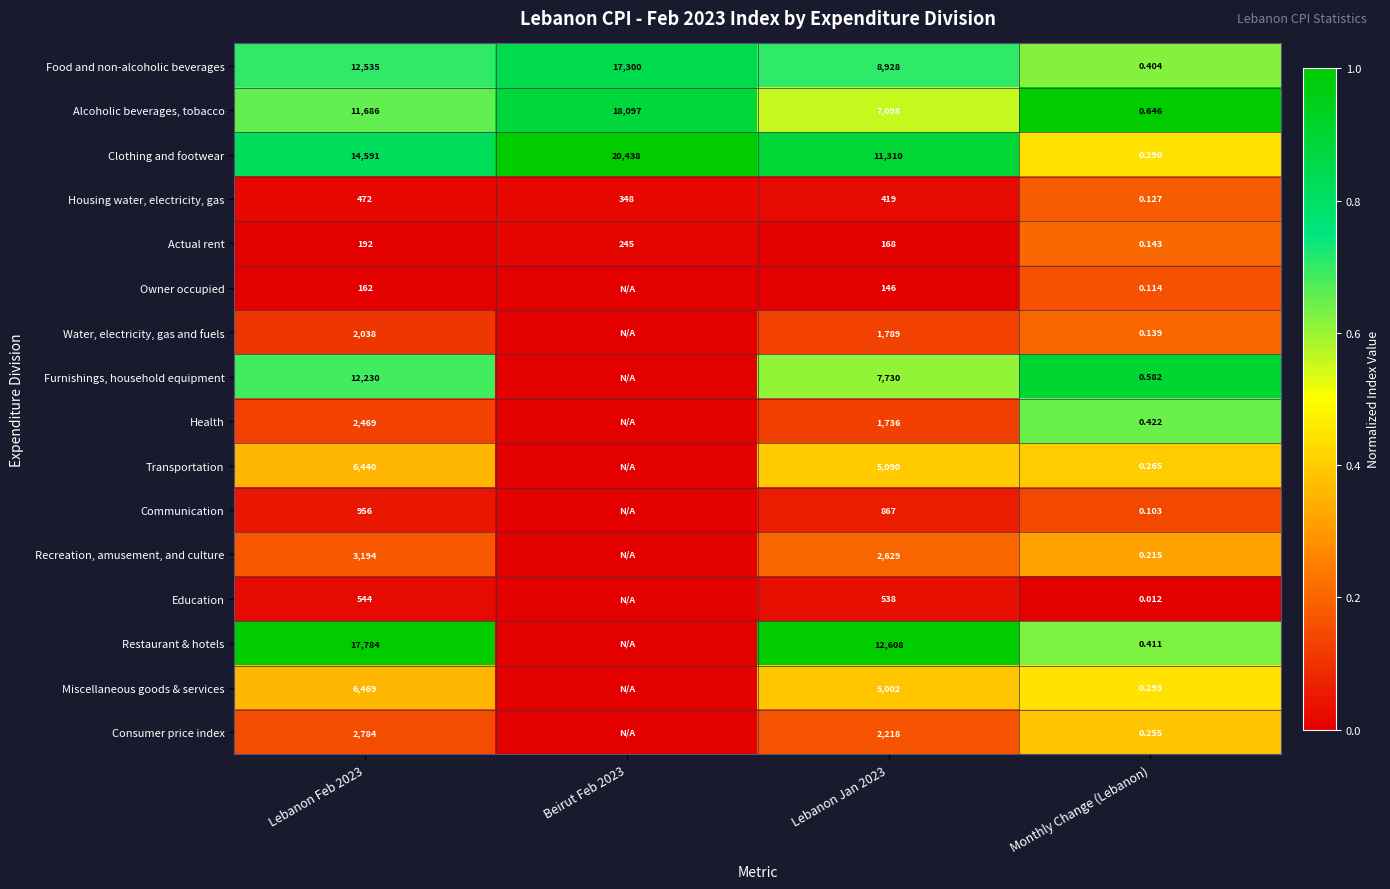

Between Lebanon Jan 2023 and Monthly Change (Lebanon), which series saw the biggest shift?

Restaurant & hotels